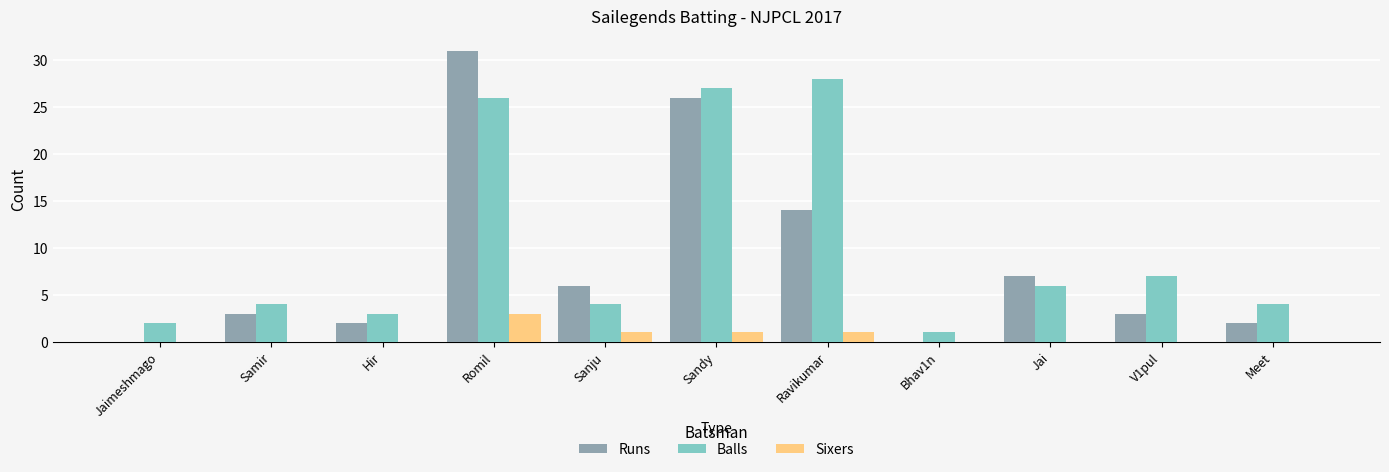

What is the sum of all Balls values?

112